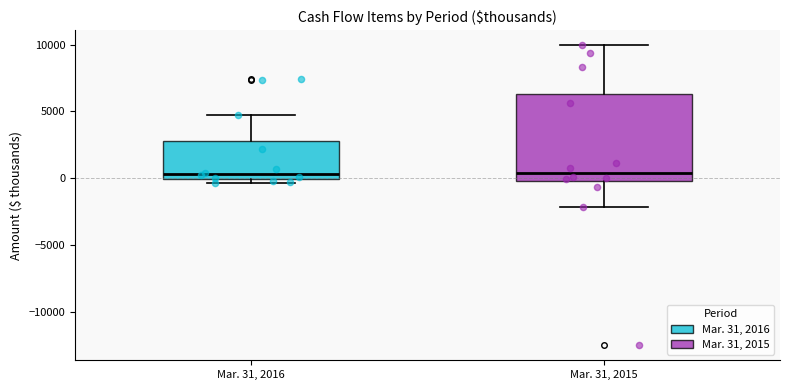

Where does the median line of the box for Mar. 31, 2015 sit on the y-axis? The values are not printed on the chart, so give them approximately, as read against the axis.

500